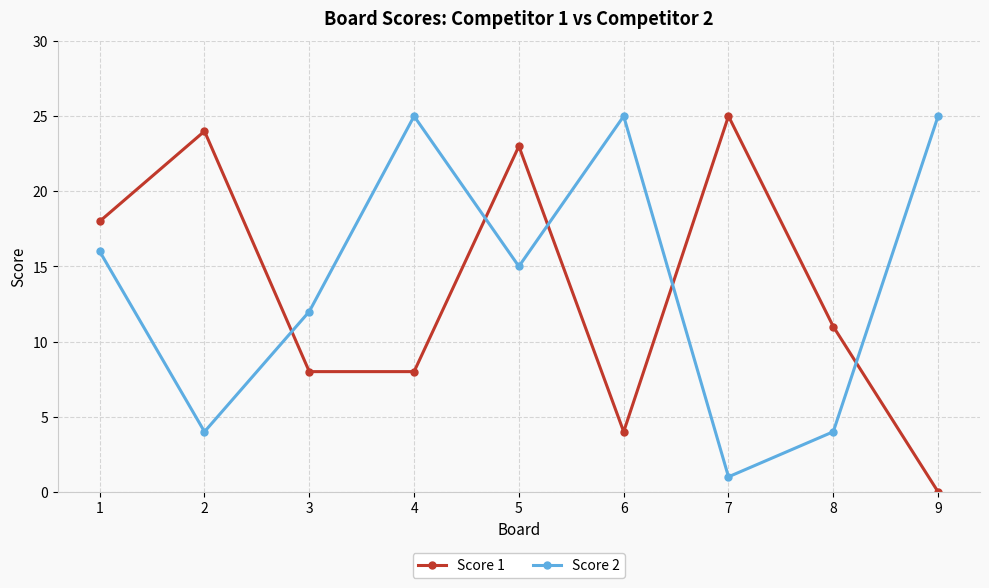

How many data points does each series have?

9